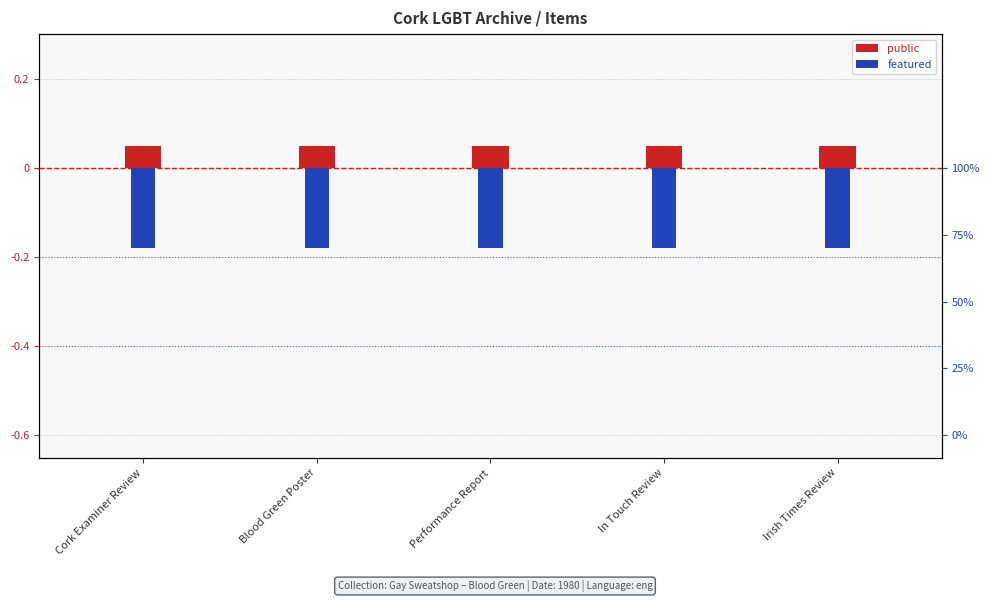

List the series in order of their peak value, highest first.

public, featured